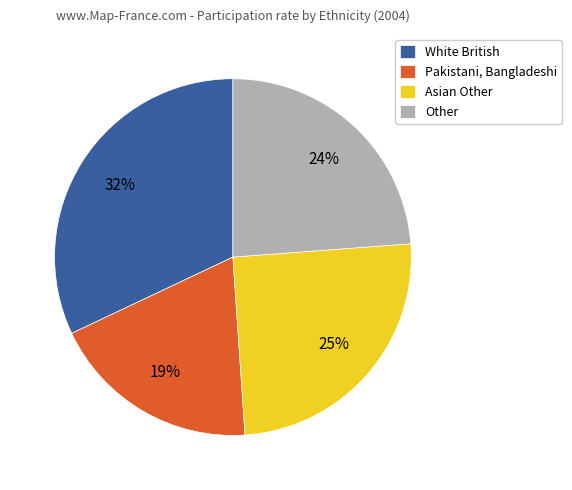

What is the ratio of the value at Other to the value at Pakistani, Bangladeshi?

1.3